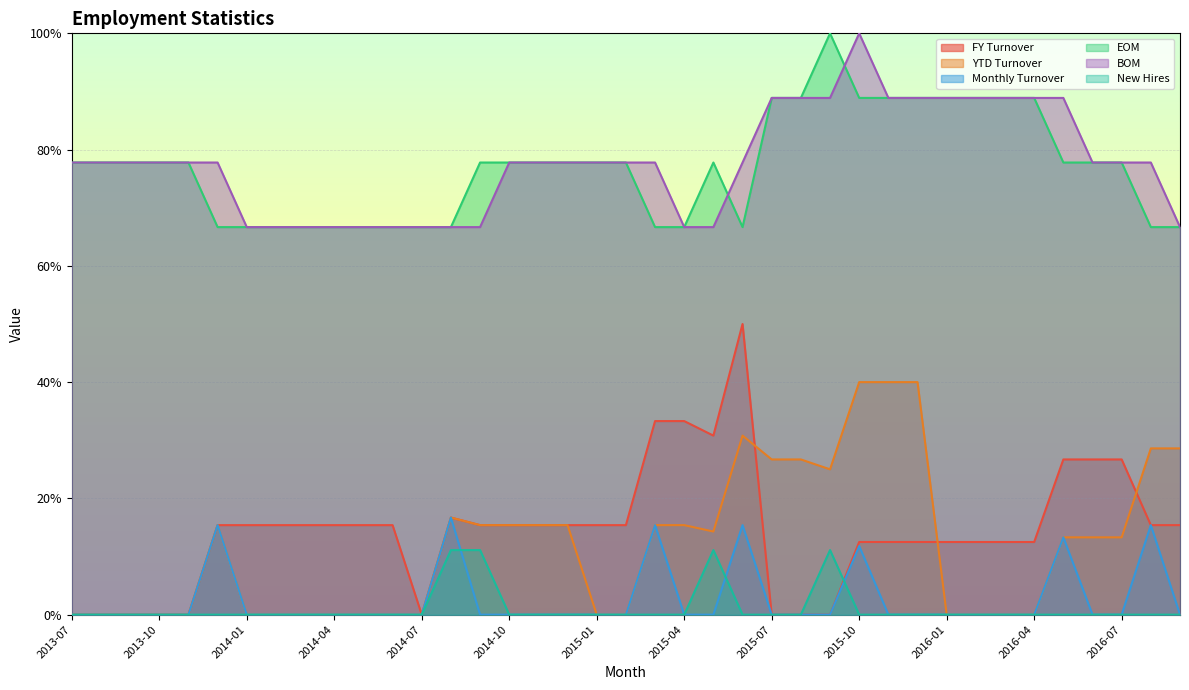

True or false: YTD Turnover and EOM cross at least once.

False